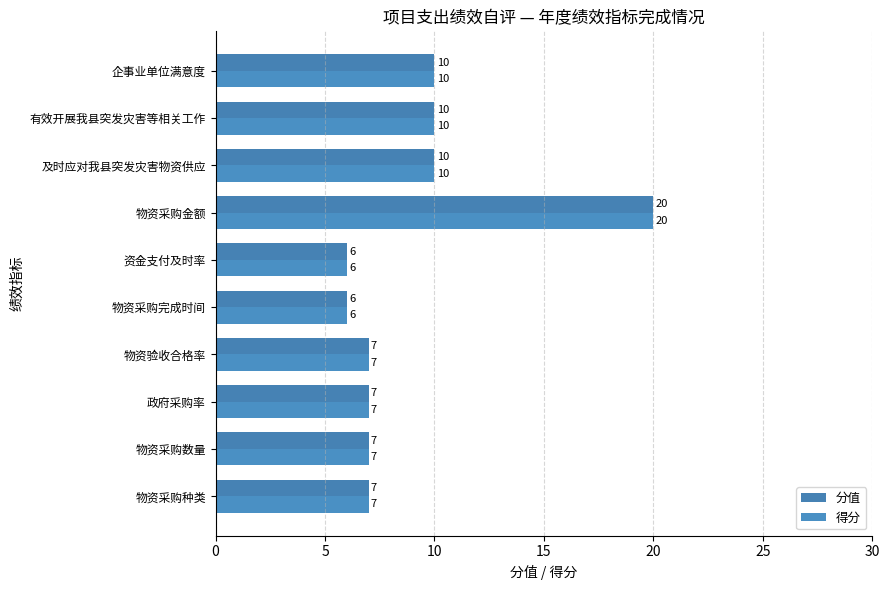

Count the number of data series in this chart.

2